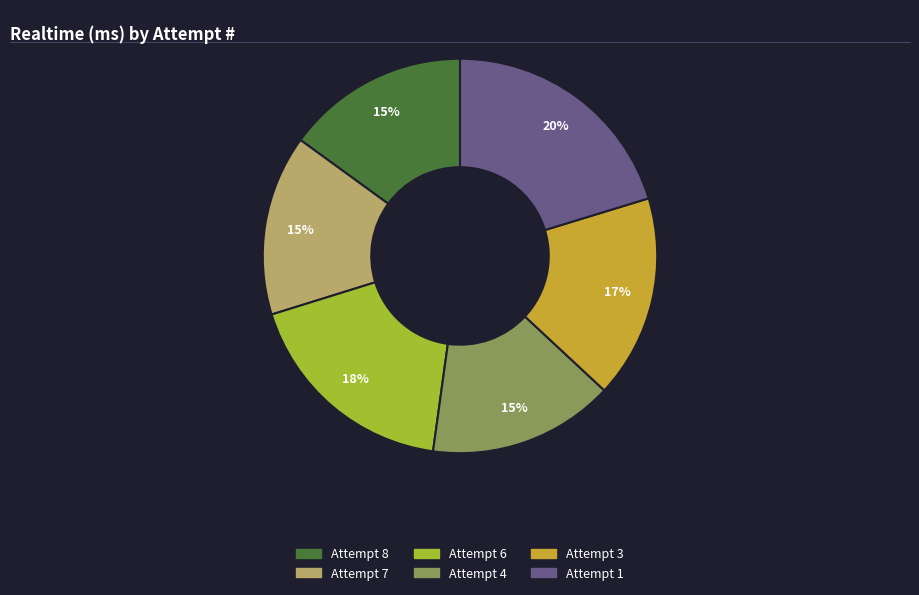

Is Attempt 1 the majority of the pie?

No